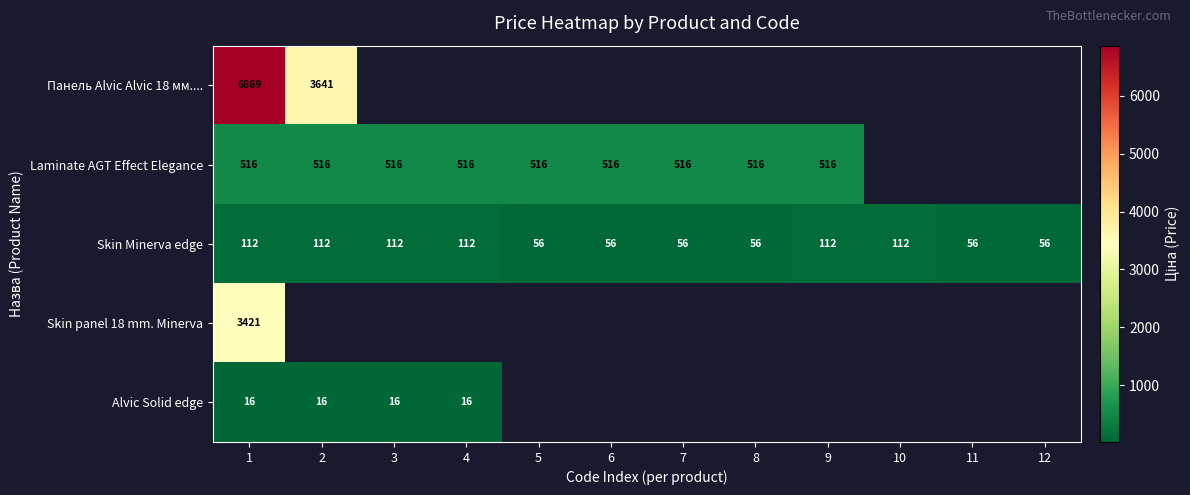

List the labels in order of Skin panel 18 mm. Minerva value, largest first.

1, 2, 3, 4, 5, 6, 7, 8, 9, 10, 11, 12